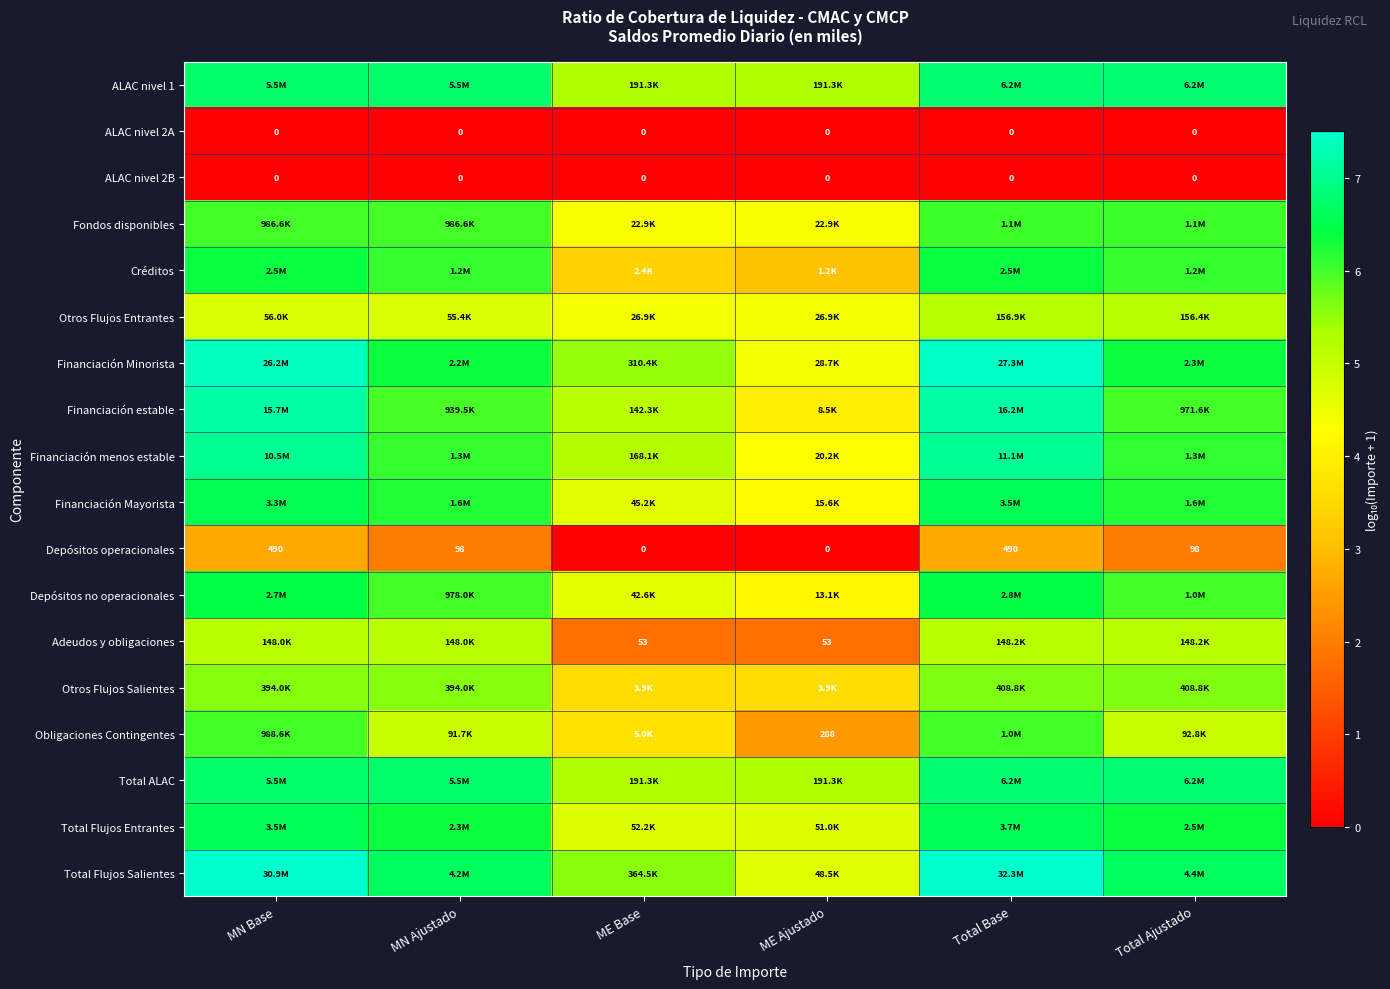

At which category does the chart reach its minimum across all series?

MN Base